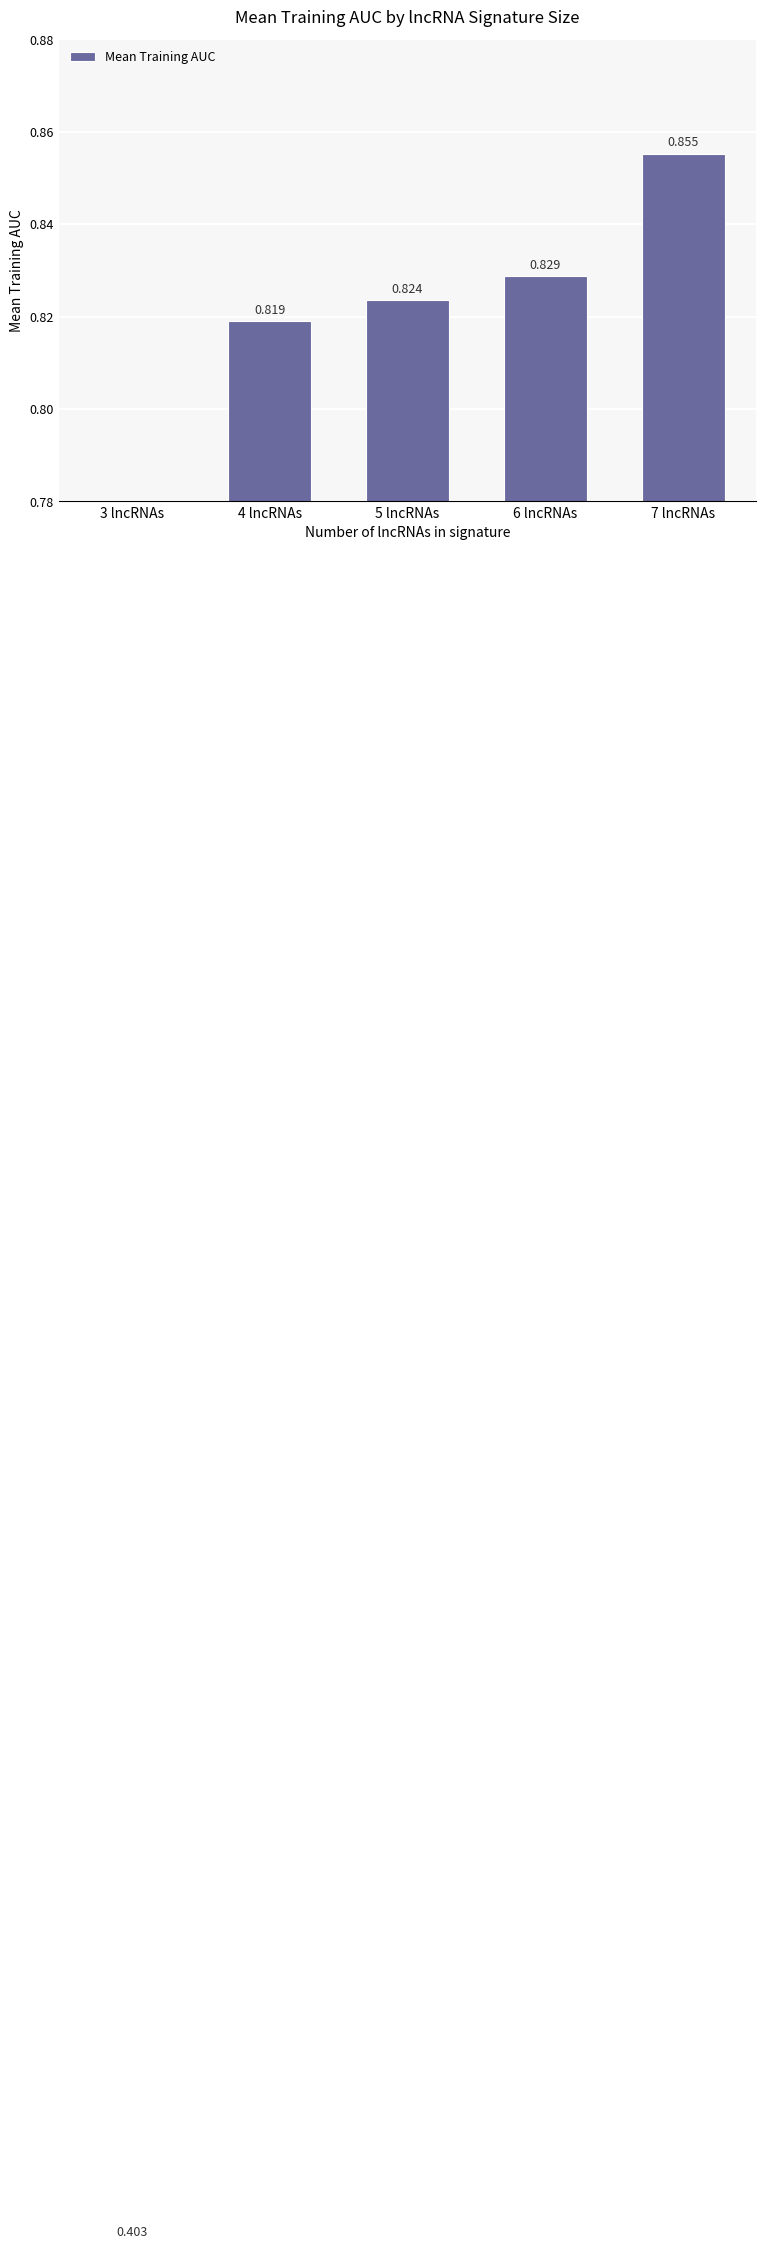

What is the sum of the values at 7 lncRNAs and 5 lncRNAs?

1.7